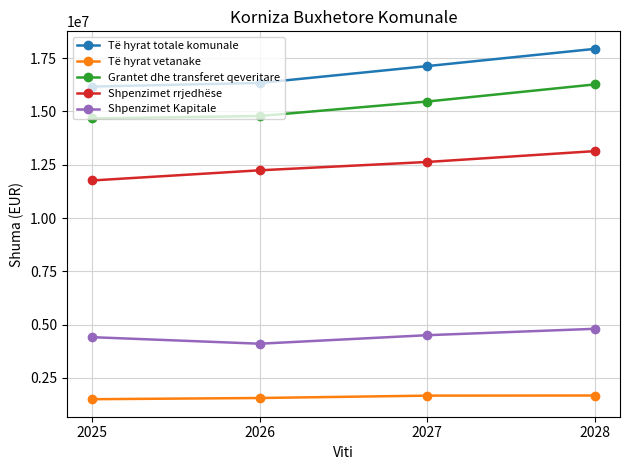

Rank the series at 2027 from lowest to highest value.

Të hyrat vetanake, Shpenzimet Kapitale, Shpenzimet rrjedhëse, Grantet dhe transferet qeveritare, Të hyrat totale komunale